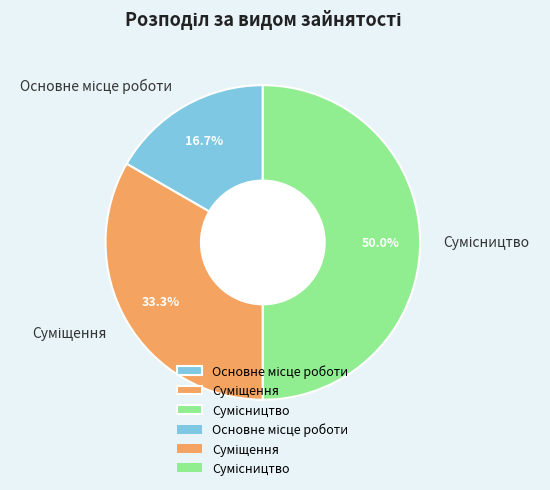

How much of the chart is everything except Основне місце роботи?

83.3%